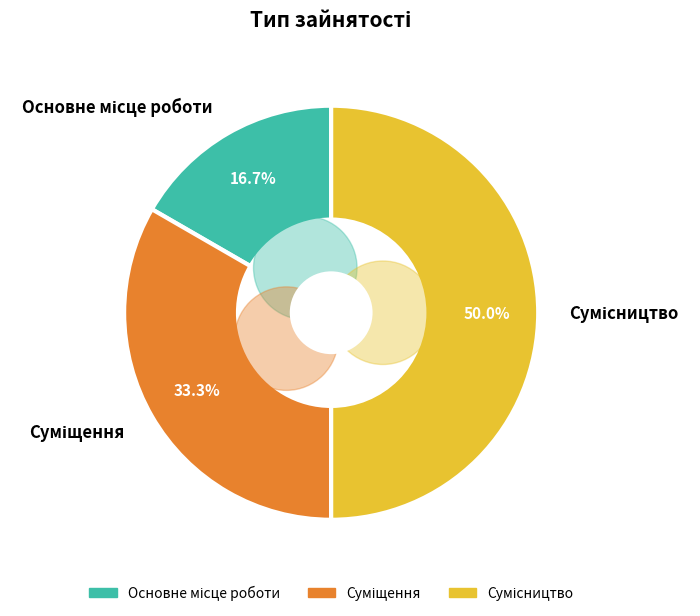

True or false: Суміщення accounts for 33% of the total.

True